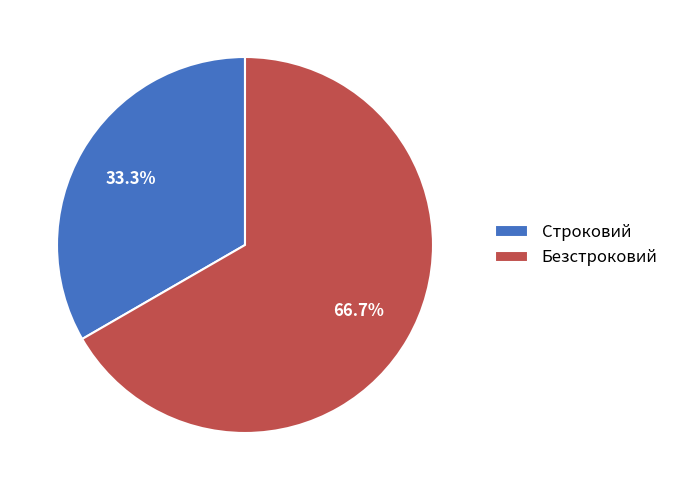

How many slices are in this pie chart?

2